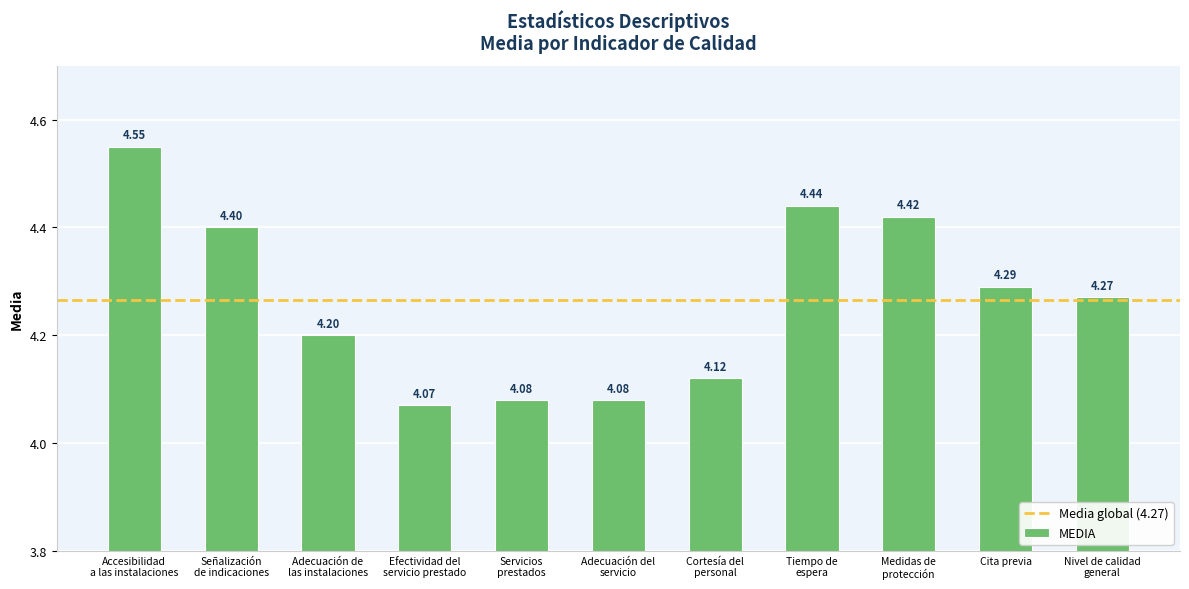

What is the sum of all values?

46.9